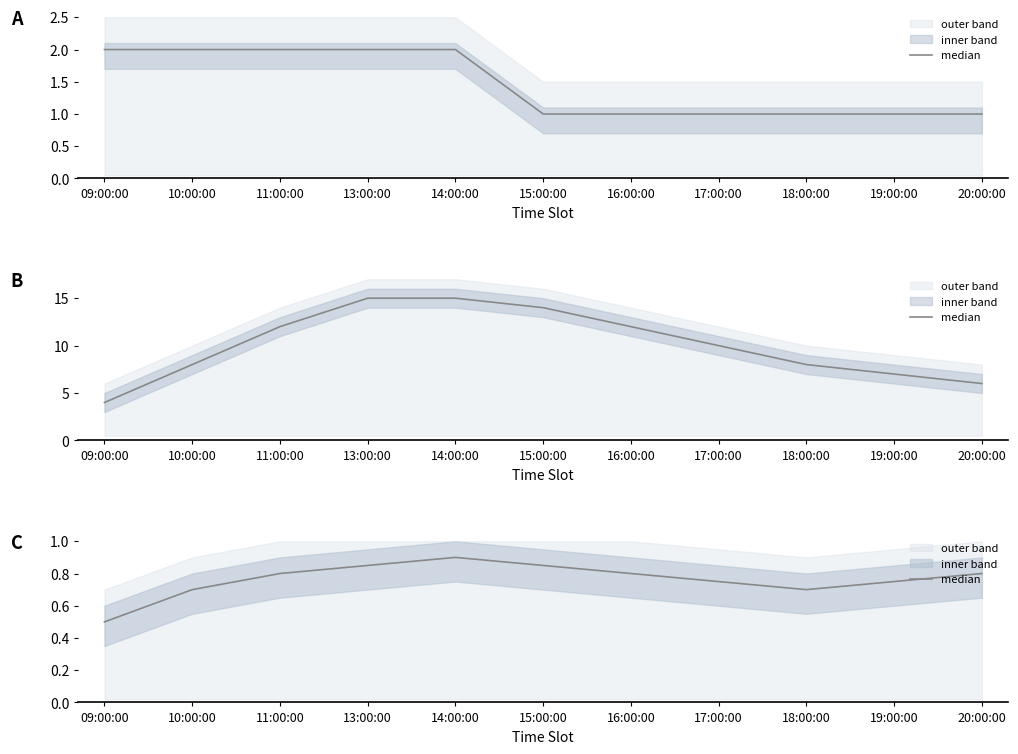

The value at 16:00:00 is 0.8. True or false?

True